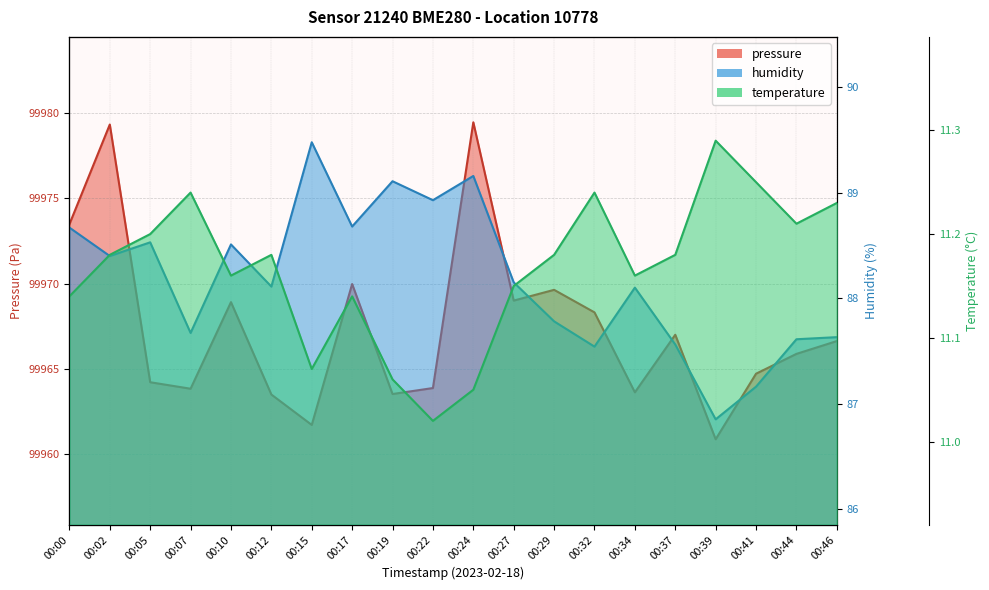

At which label is temperature closest to 11?

00:22